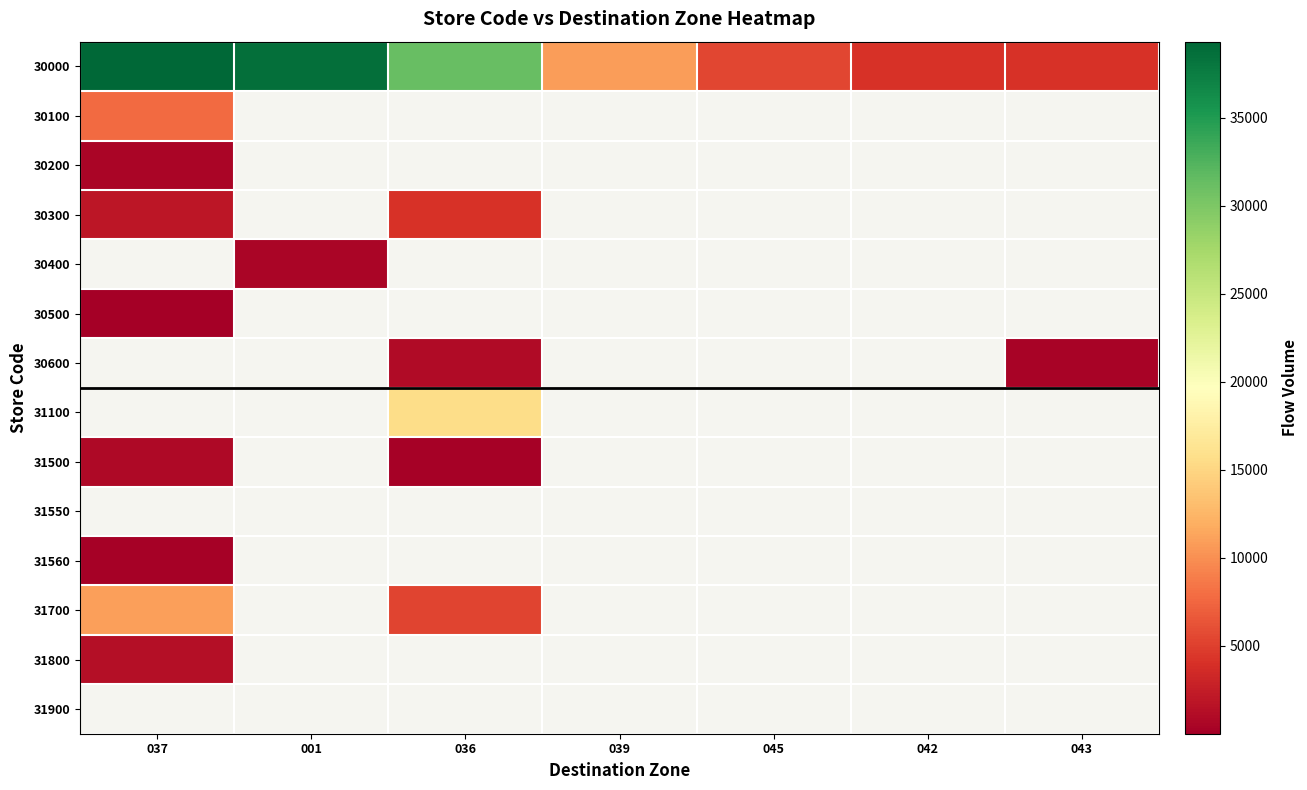

How many categories are shown in the chart?

7